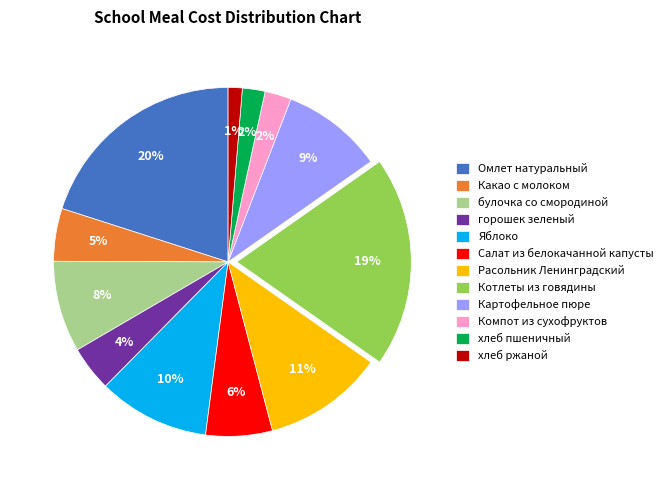

Is it true that Яблоко is 10% of the pie?

True